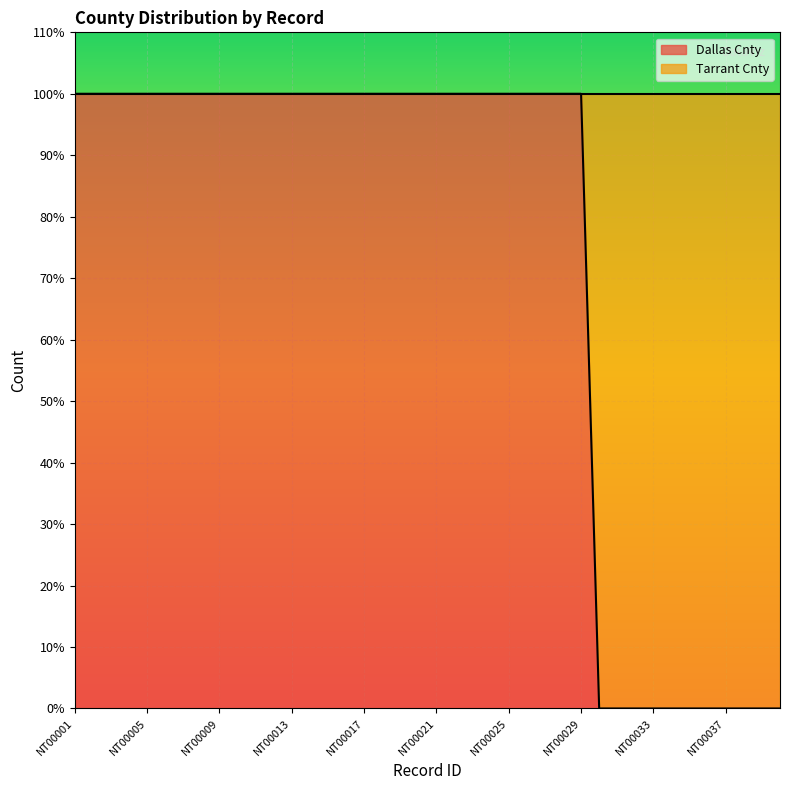

Does the chart display data point markers on the line(s)?

No